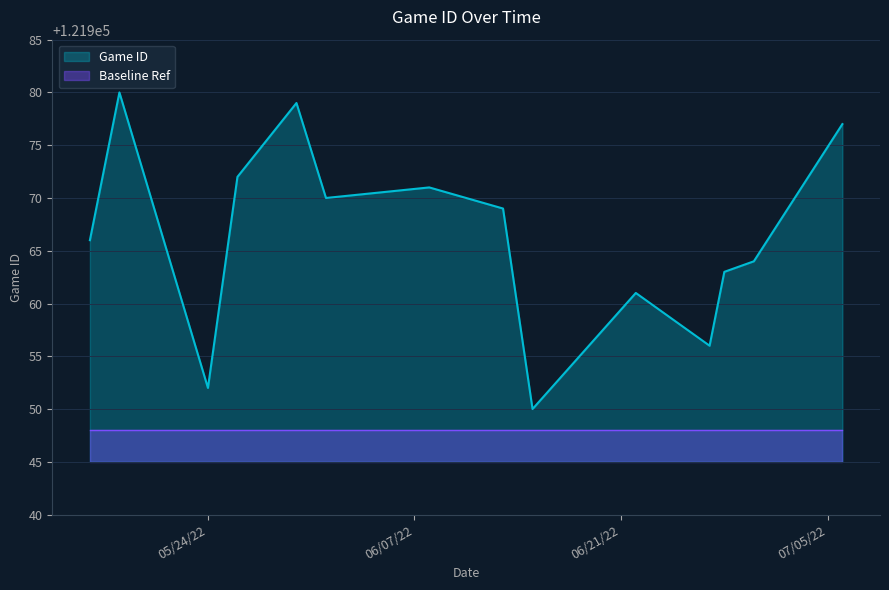

At which category does the chart reach its minimum across all series?

6/15/22